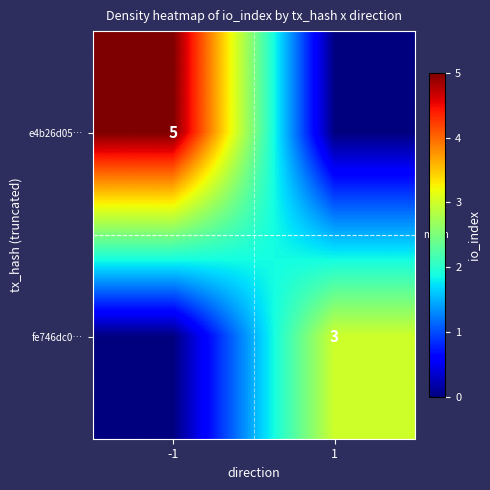

Is it true that e4b26d05… equals 5 at -1?

True